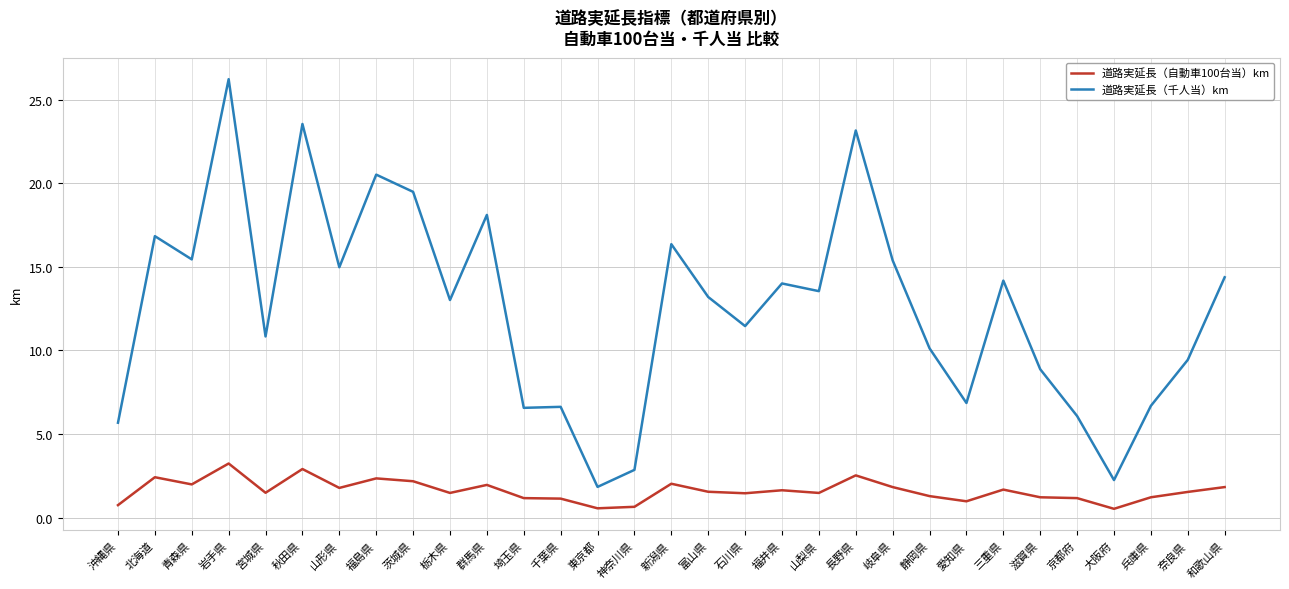

The 道路実延長（千人当）km series shows 35.5 at 福島県. True or false?

False